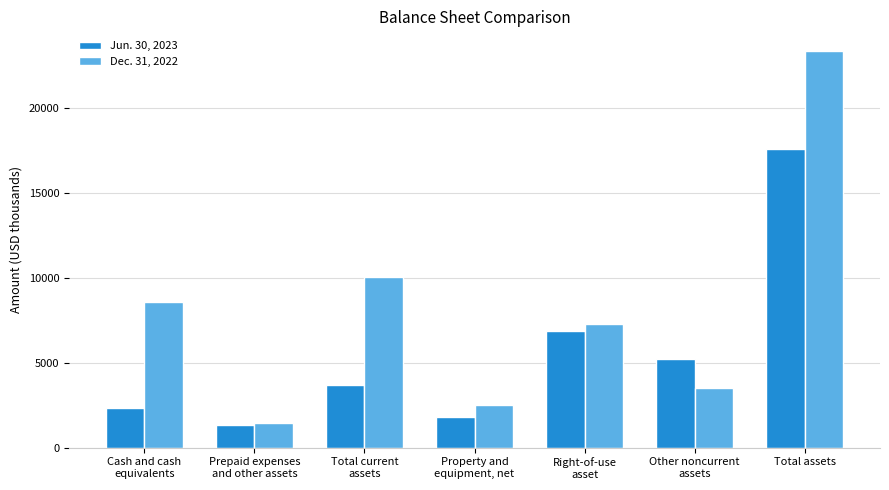

What is the difference between the maximum and minimum values in the Dec. 31, 2022 series?

21854